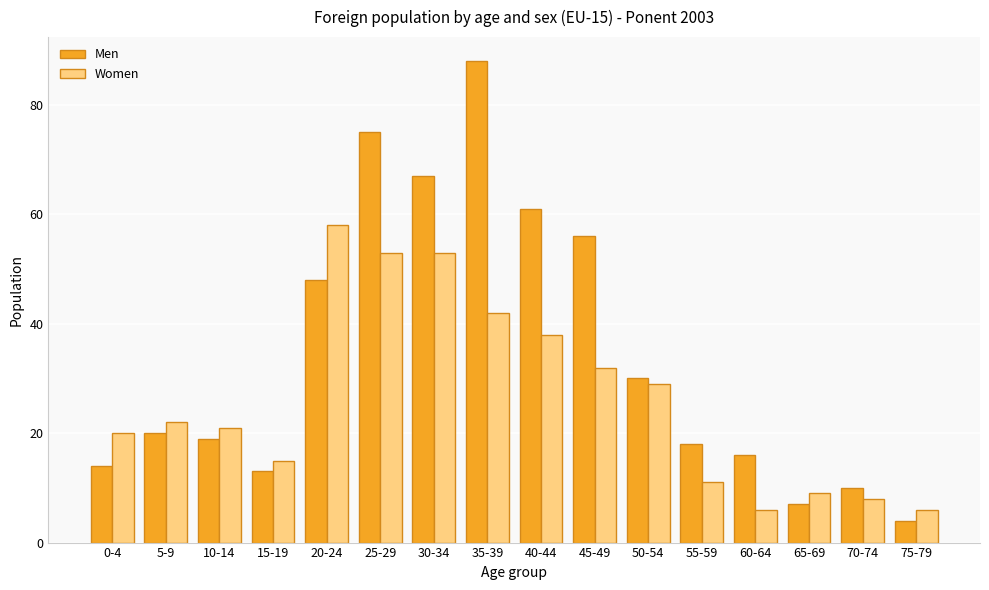

What is the value of the Women bar at the 16th from the left?

6